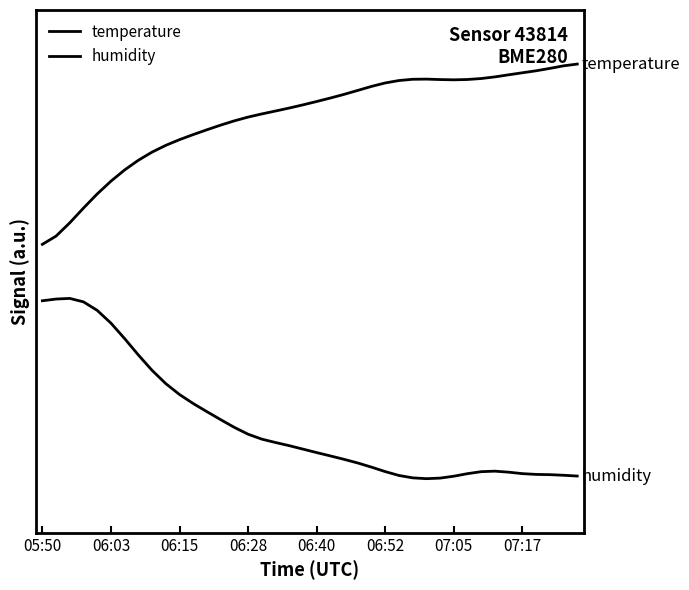

Which series has the largest total across all categories?

temperature